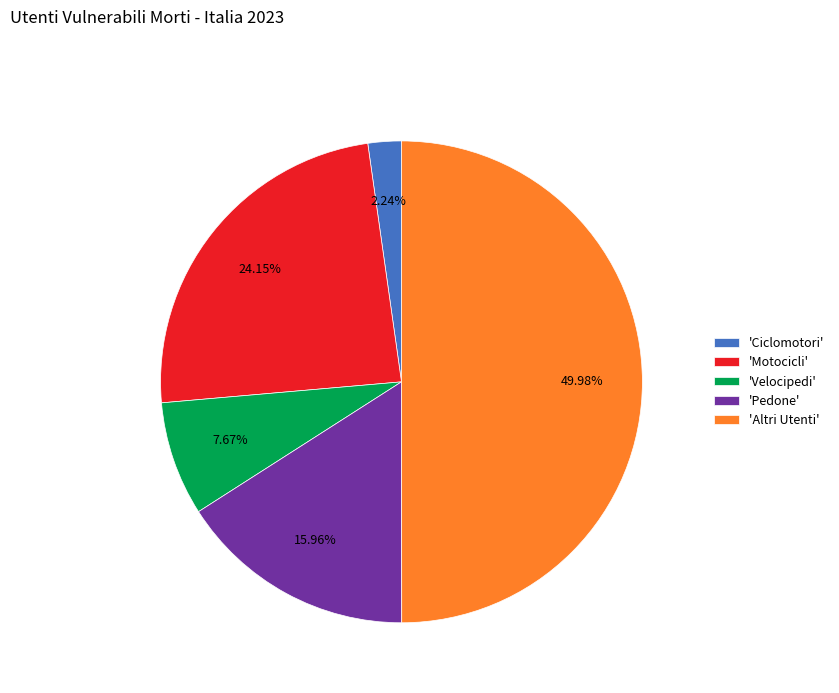

Which slice is the largest?

'Altri Utenti'